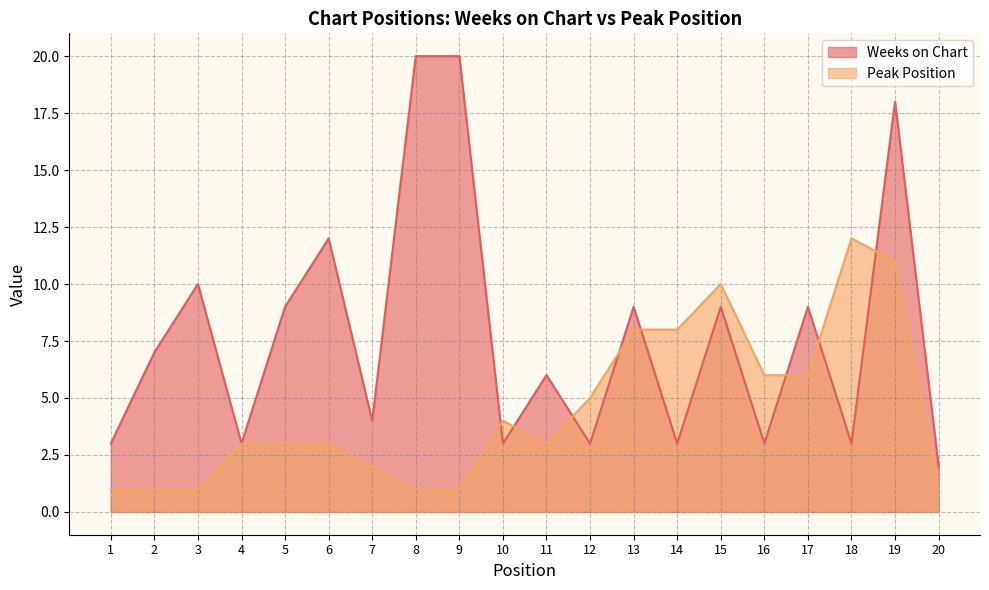

Is it true that Weeks on Chart equals 7 at 3?

False